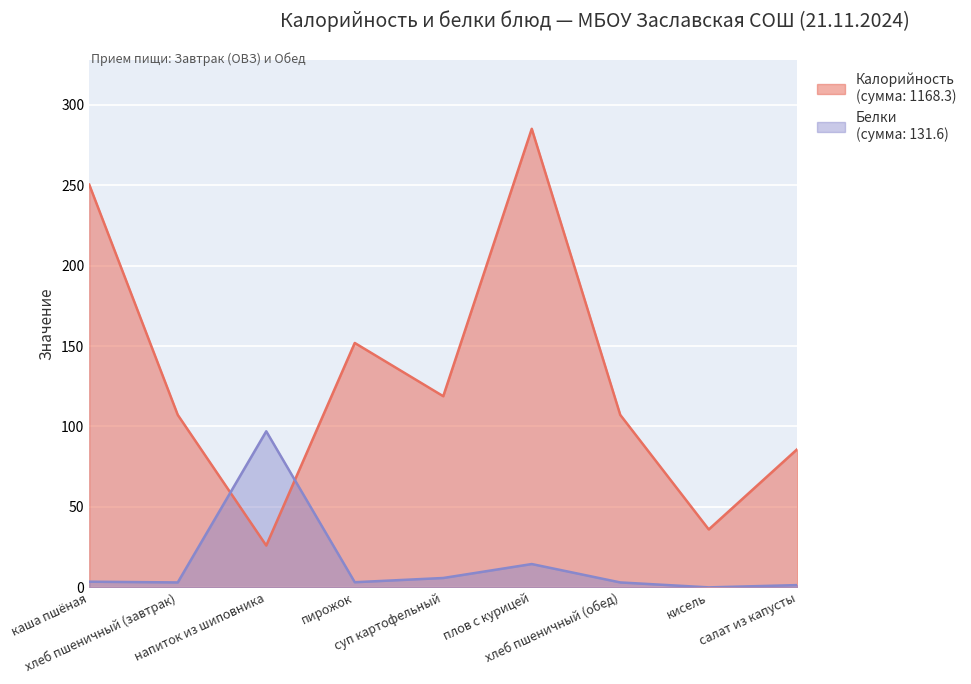

What is the sum of the Белки values at кисель and хлеб пшеничный (обед)?

3.1